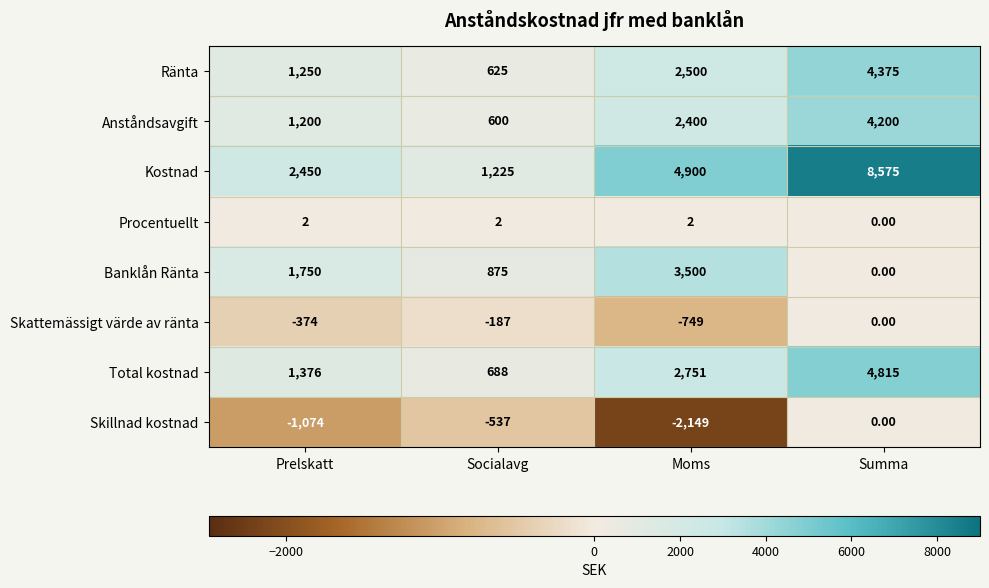

How many data points does each series have?

4